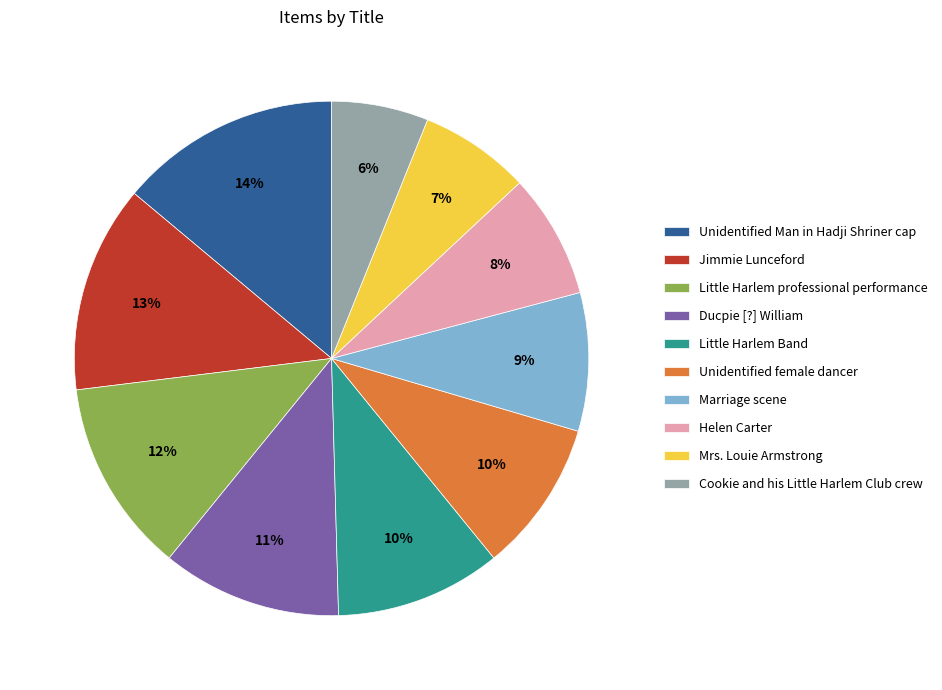

Which category has the smallest portion of the pie?

Cookie and his Little Harlem Club crew